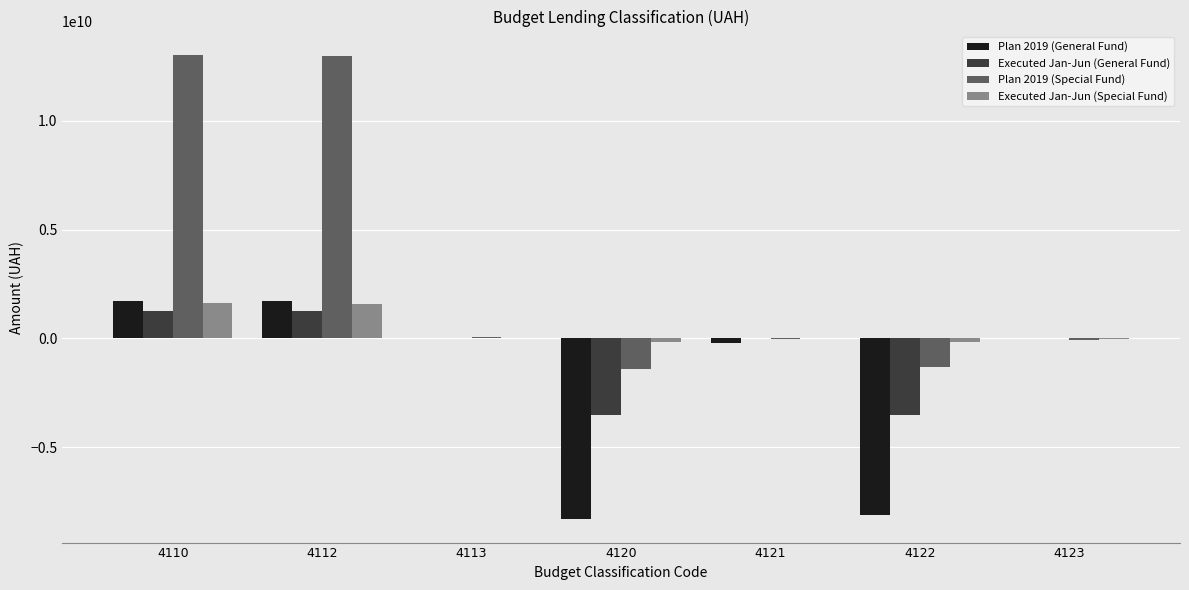

What are all the series names shown in the legend?

Plan 2019 (General Fund), Executed Jan-Jun (General Fund), Plan 2019 (Special Fund), Executed Jan-Jun (Special Fund)